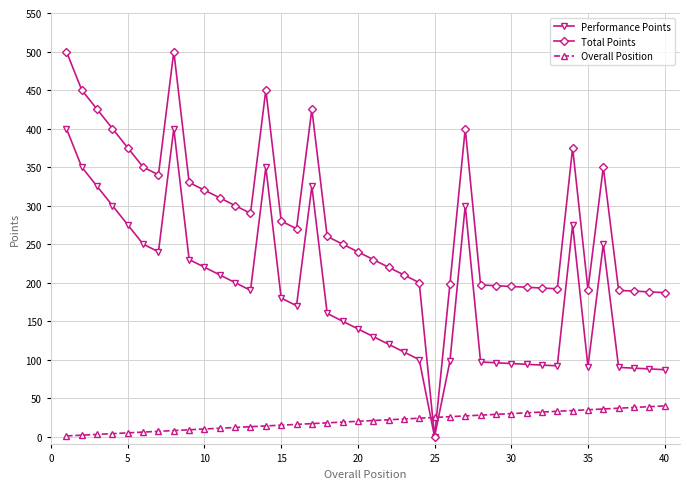

What is the value of the Overall Position point at the 35th from the left?

35